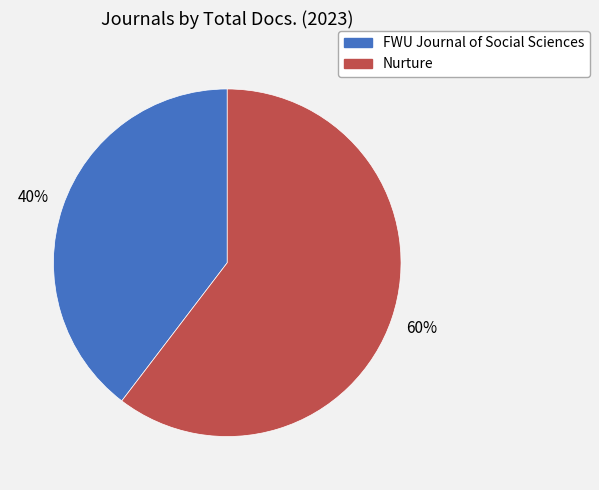

Combined, do Nurture and FWU Journal of Social Sciences account for over 50%?

Yes